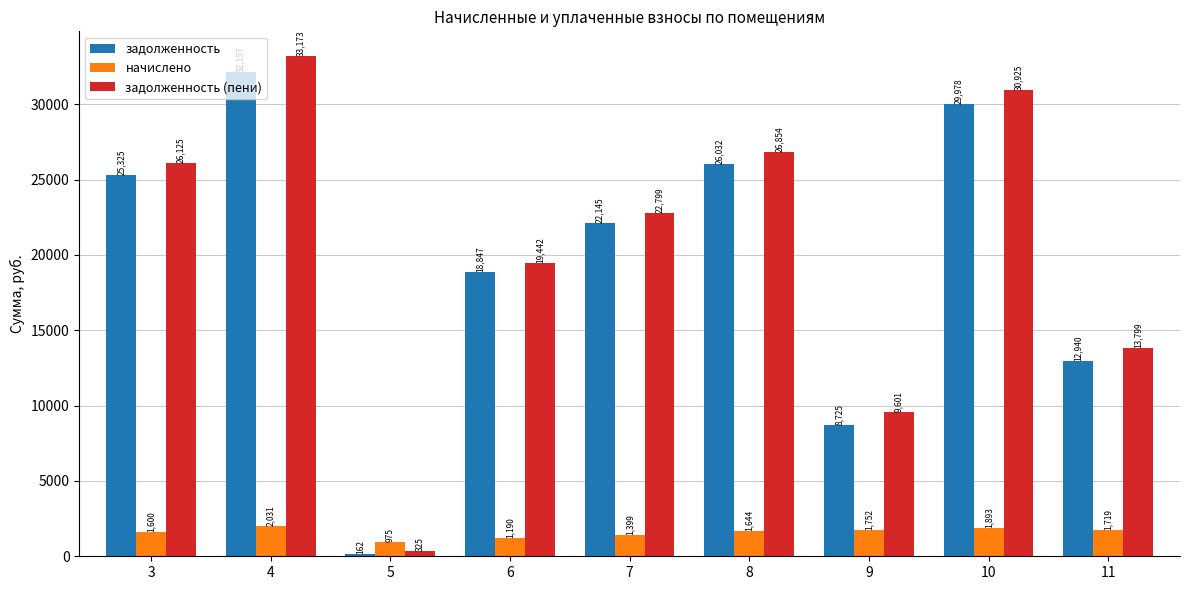

What is the total value across all series at 3?

53050.0